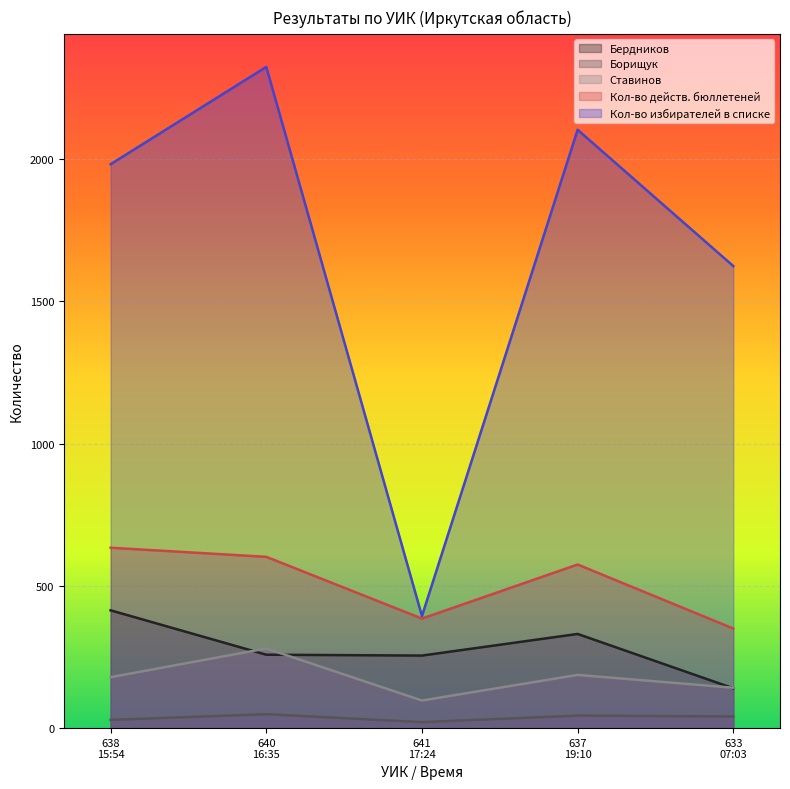

Between 638
15:54 and 641
17:24, which is larger?

638
15:54